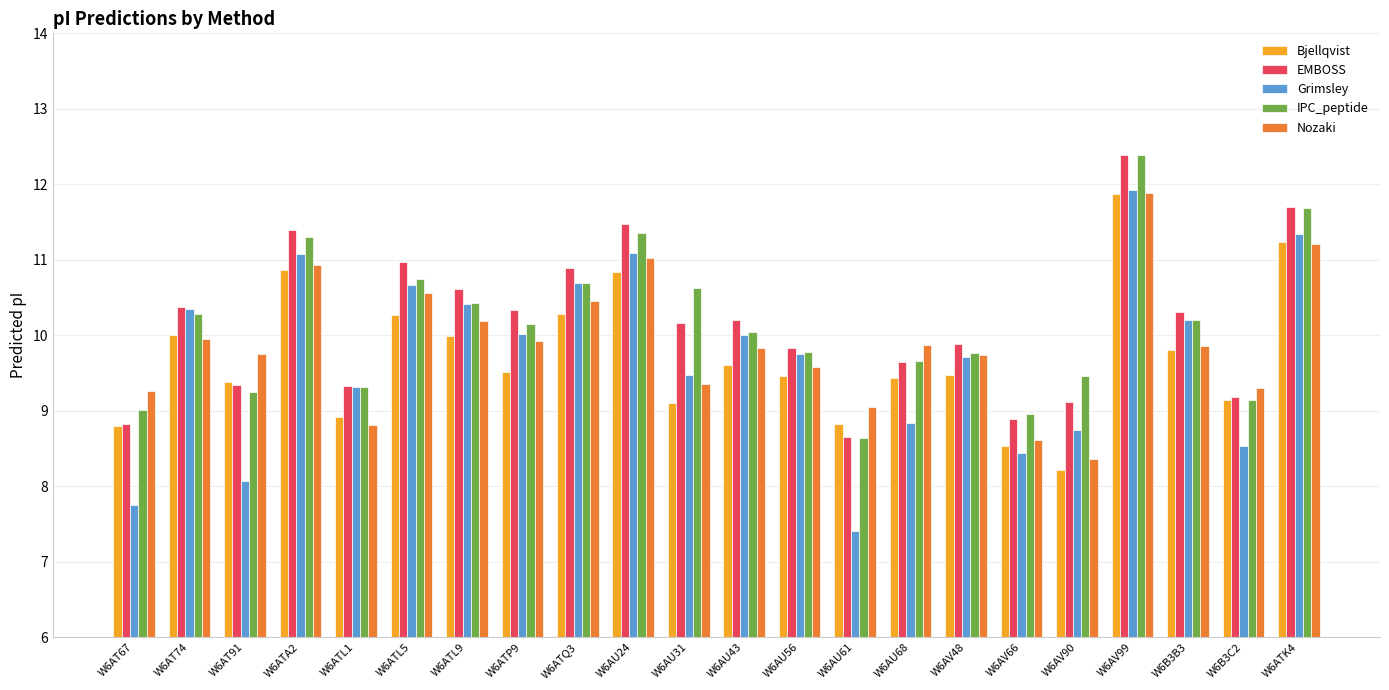

What are all the series names shown in the legend?

Bjellqvist, EMBOSS, Grimsley, IPC_peptide, Nozaki